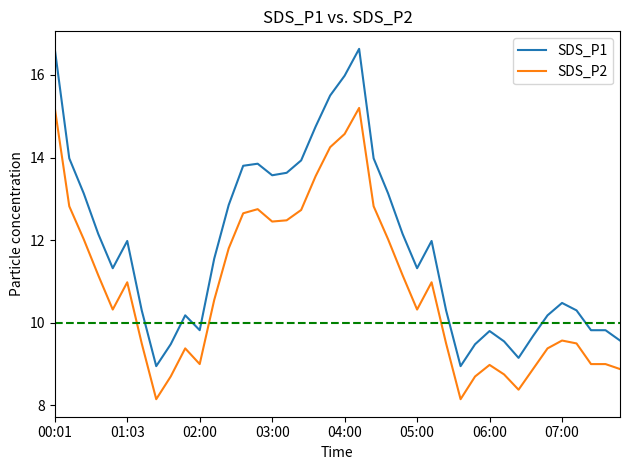

What is the minimum value shown in the chart?

8.2